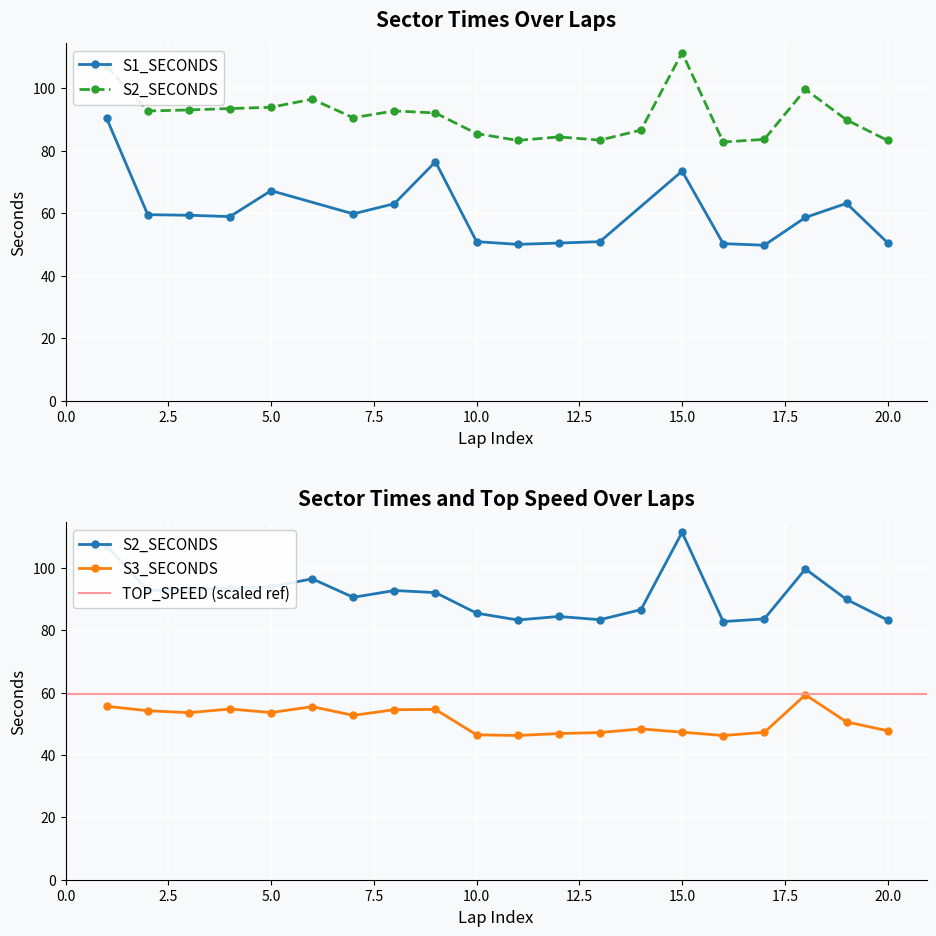

Where is S2_SECONDS nearest to the value 97?

6